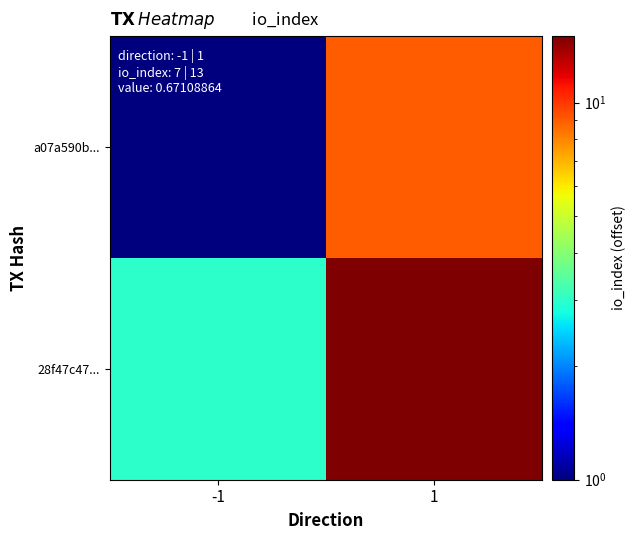

At how many categories does at least one series exceed 7?

1